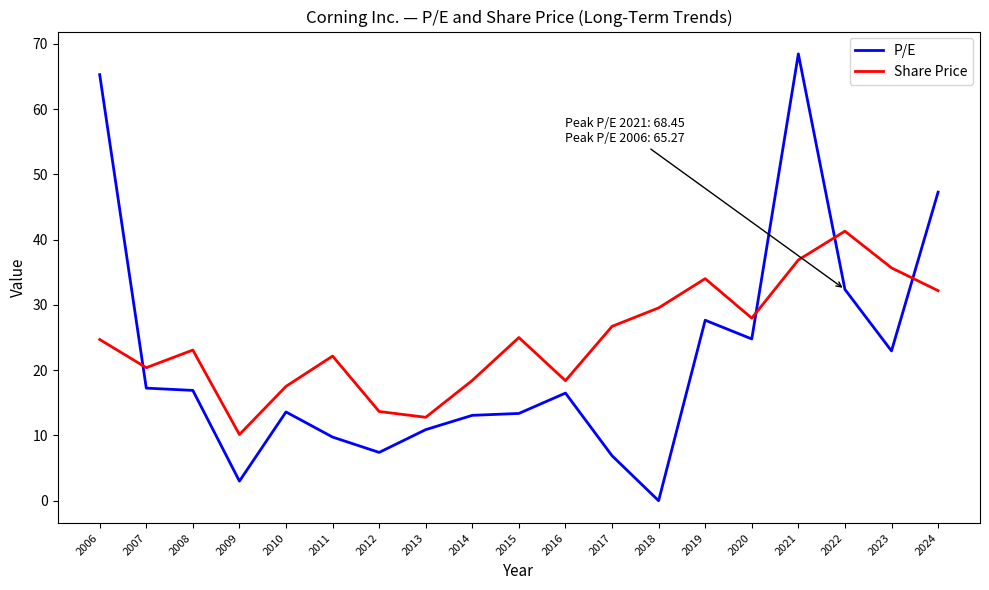

Where does the Share Price series first go above 24?

2006